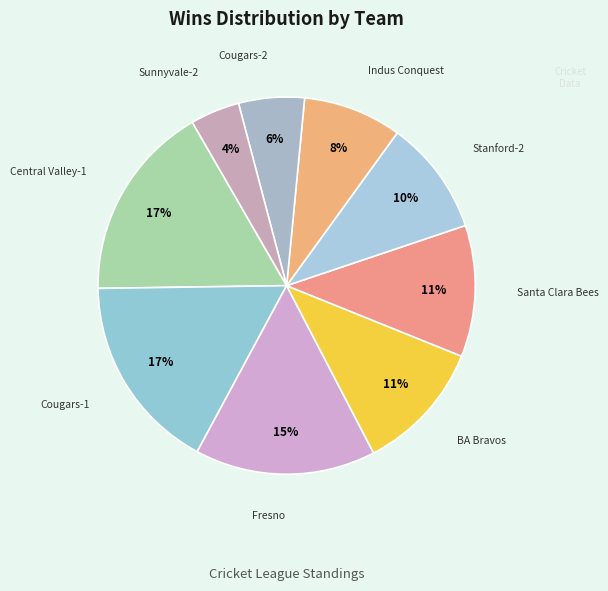

Count the number of slices in the pie.

9